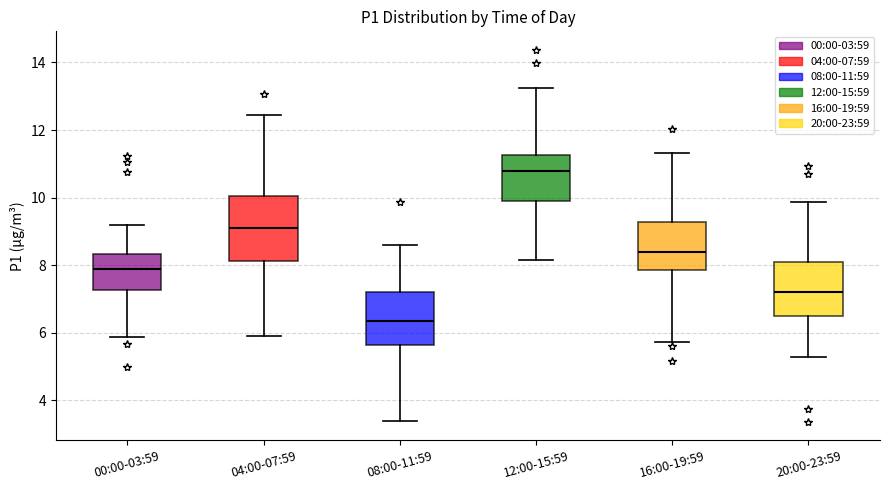

Reading left to right, read every box against the y-axis: the position of its median line, the range the box covers, and the ends of its whiskers. The values are not printed on the chart, so give them approximately, as read against the axis.

00:00-03:59: median 7.8, box 7.2 to 8.4, whiskers 5.8 to 9.2
04:00-07:59: median 9.2, box 8.2 to 10.0, whiskers 6.0 to 12.4
08:00-11:59: median 6.4, box 5.6 to 7.2, whiskers 3.4 to 8.6
12:00-15:59: median 10.8, box 10.0 to 11.2, whiskers 8.2 to 13.2
16:00-19:59: median 8.4, box 7.8 to 9.2, whiskers 5.8 to 11.4
20:00-23:59: median 7.2, box 6.6 to 8.2, whiskers 5.2 to 9.8